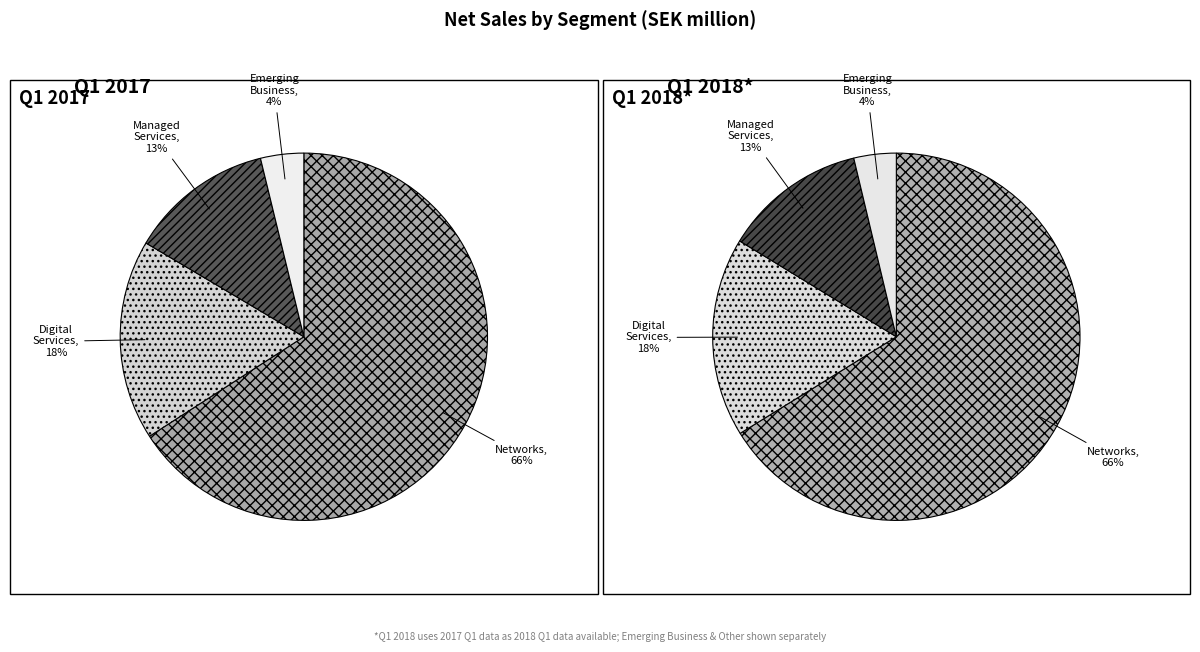

How many slices are in this pie chart?

4